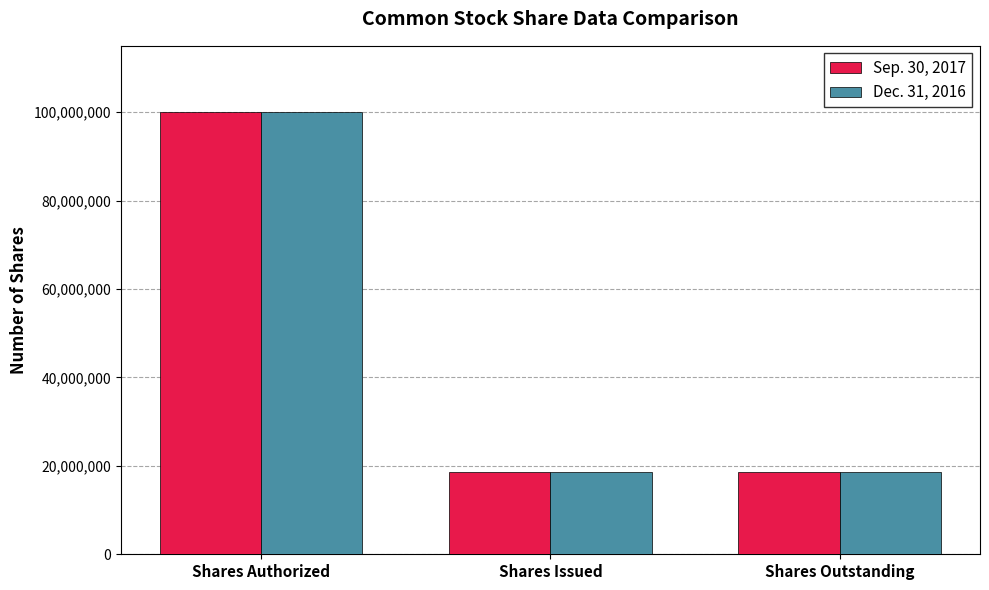

How many bars are there in each group?

2